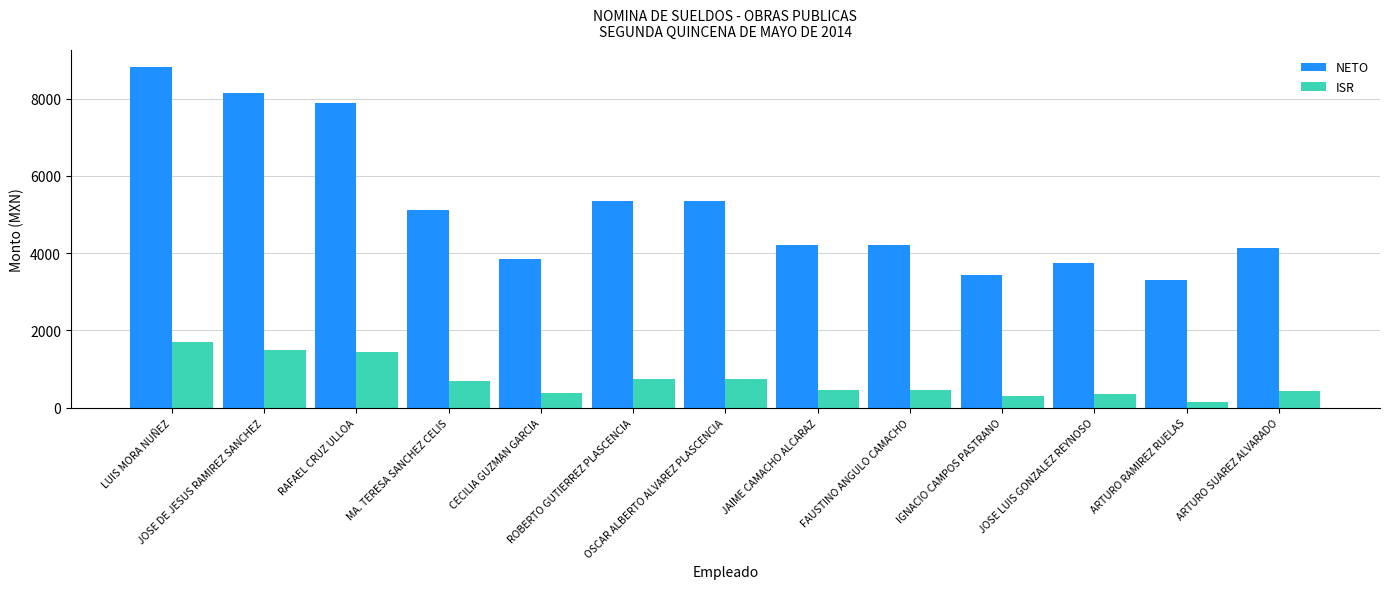

Rank the series by their maximum value, from highest to lowest.

NETO, ISR